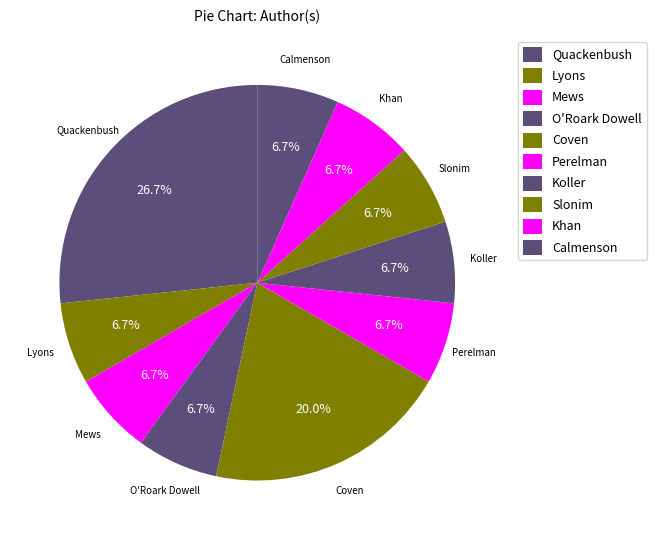

Which slice is the smallest?

Jayne Lyons (48020972)